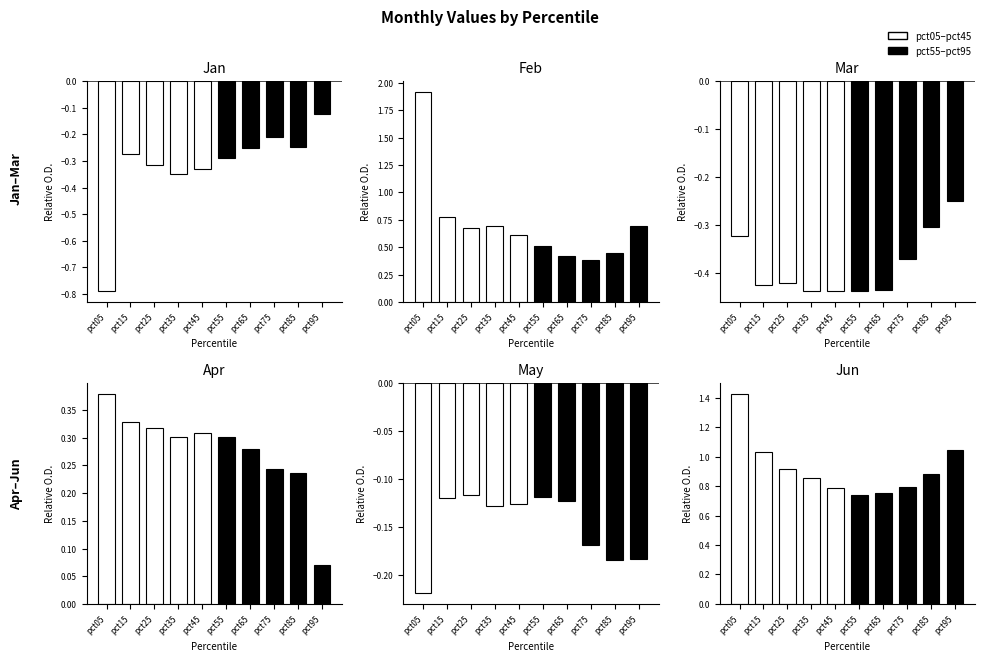

What is the value of the Mar bar at the 5th from the left?

-0.4